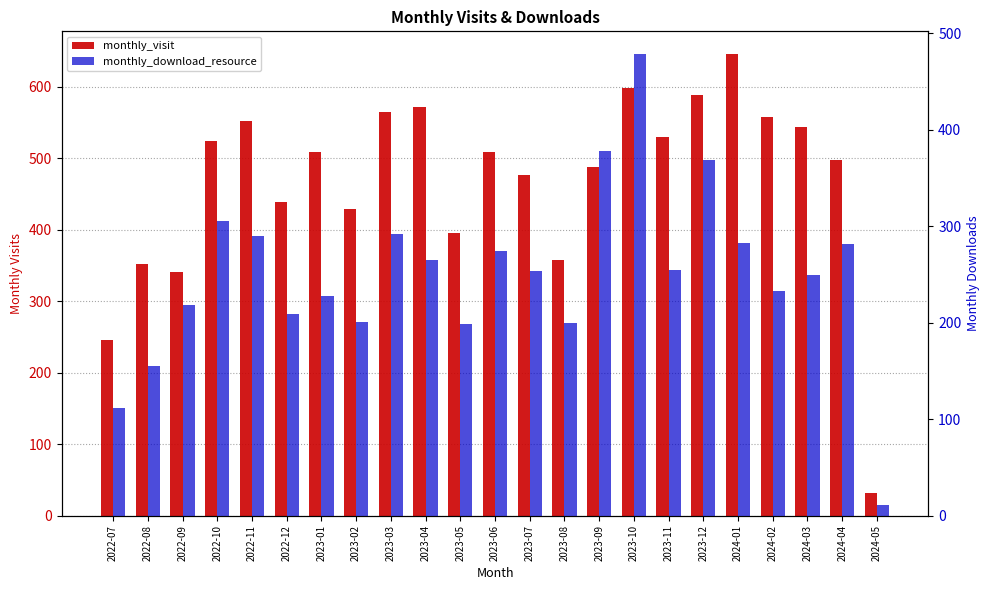

The monthly_visit series shows 565 at 2023-03. True or false?

True